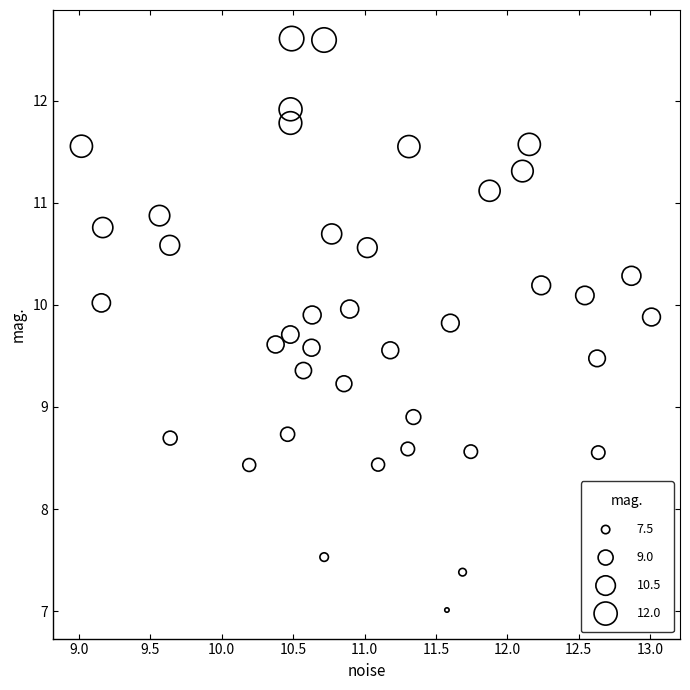

What is the range of Y values (max minus min)?

5.6